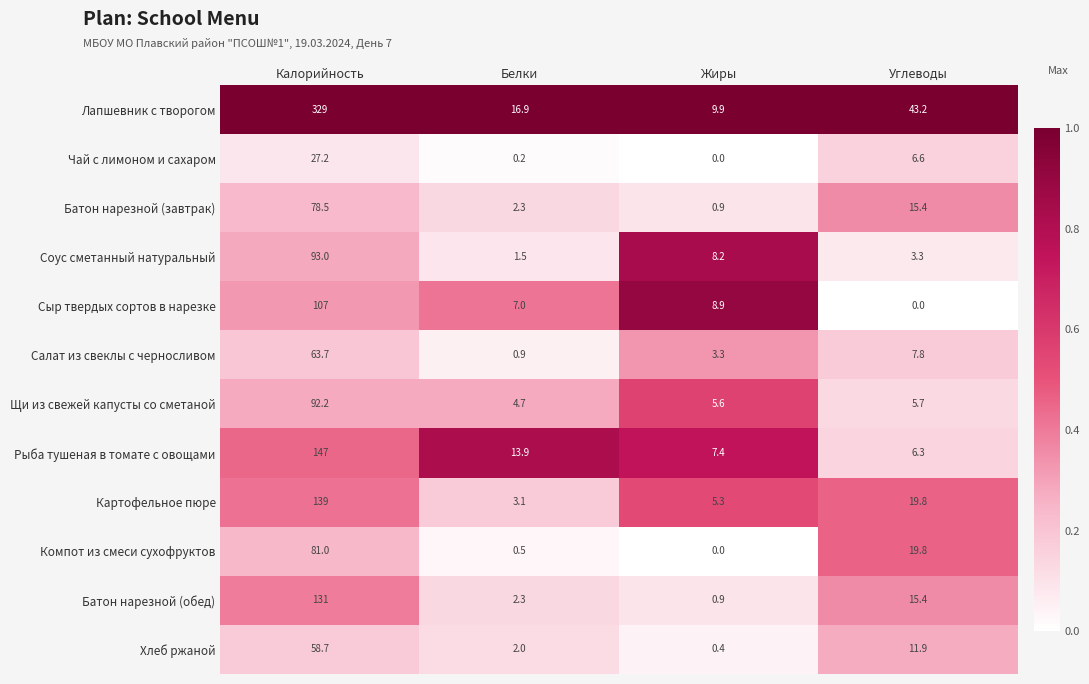

Which series has the largest range (max minus min)?

Лапшевник с творогом